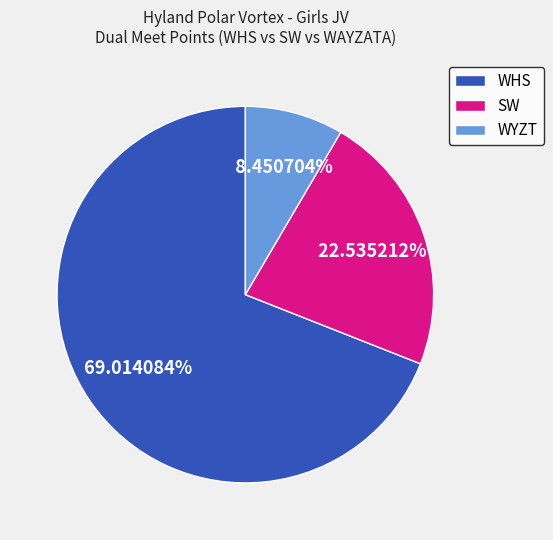

How many segments does this pie chart have?

3